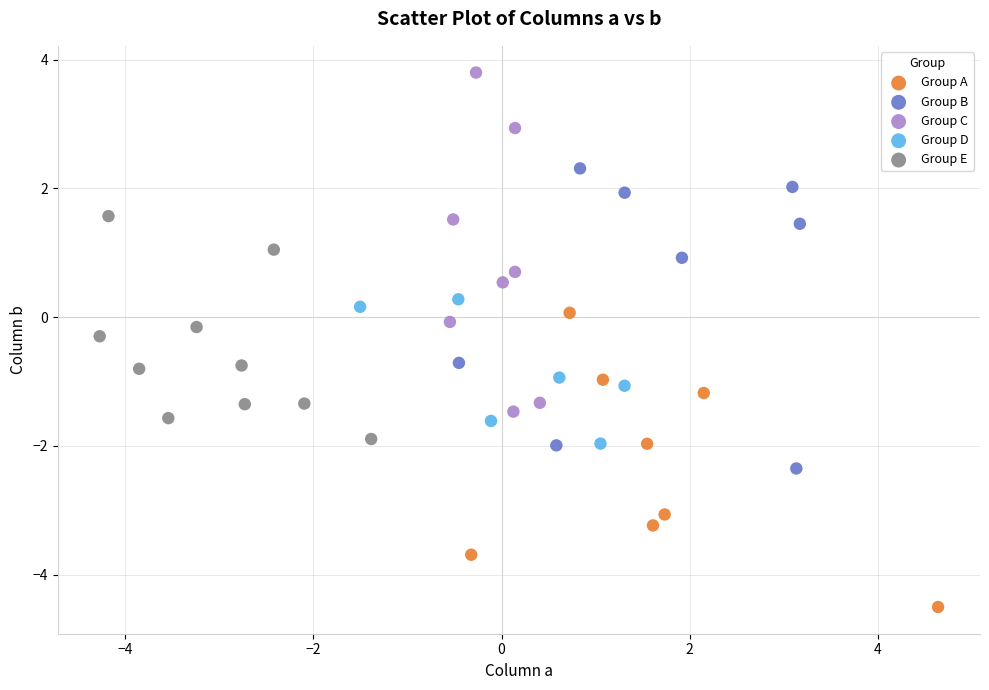

Which series contains the lowest Y value?

Group A